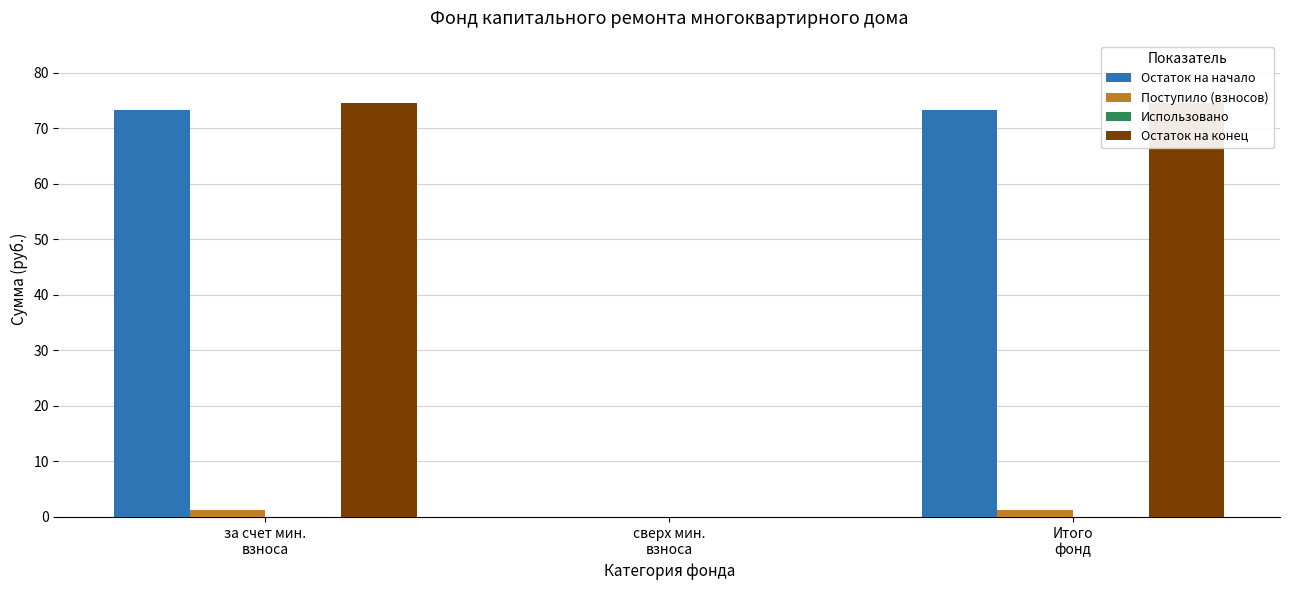

At which category is the sum across all series the highest?

за счет мин.
взноса